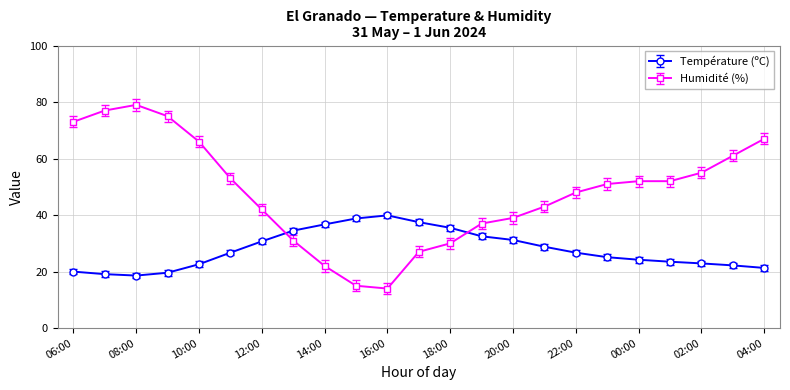

How many lines are shown in the chart?

2